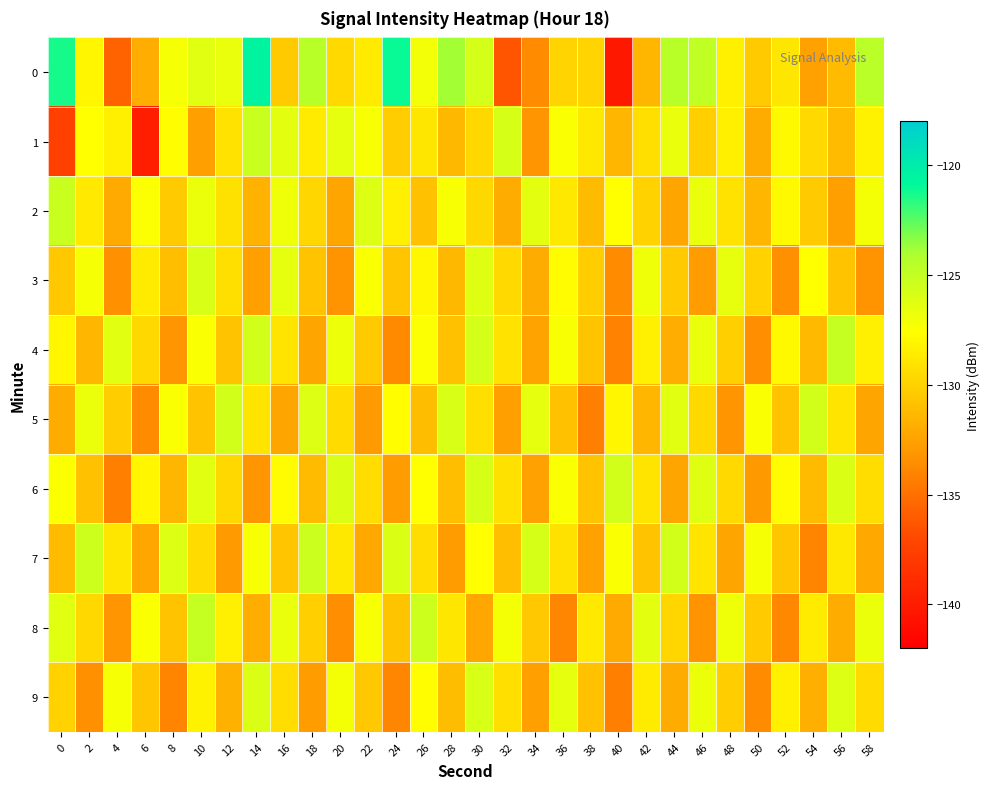

At which category is the sum across all series the highest?

30